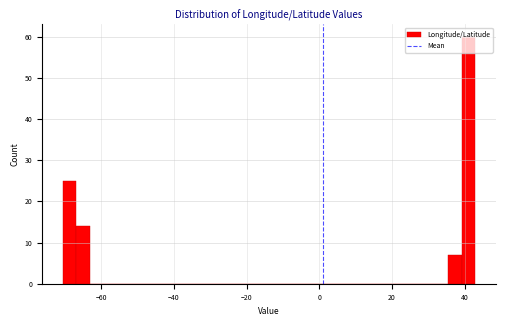

Around what value on the x-axis is the tallest bar? Give the approximate position of its centre, as read against the axis.

42